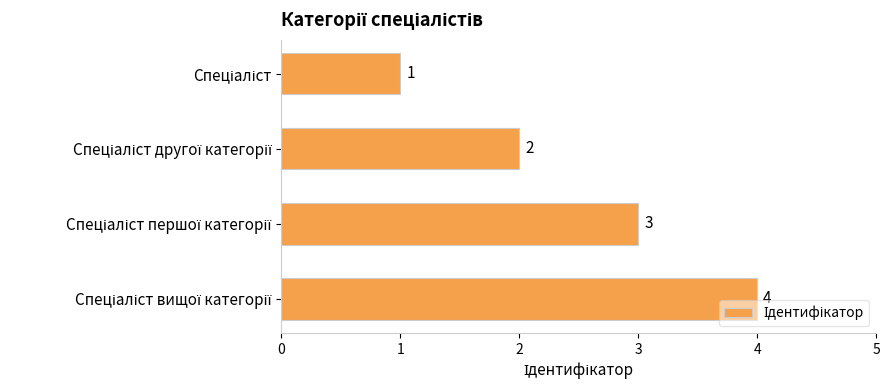

What is the greatest value displayed?

4